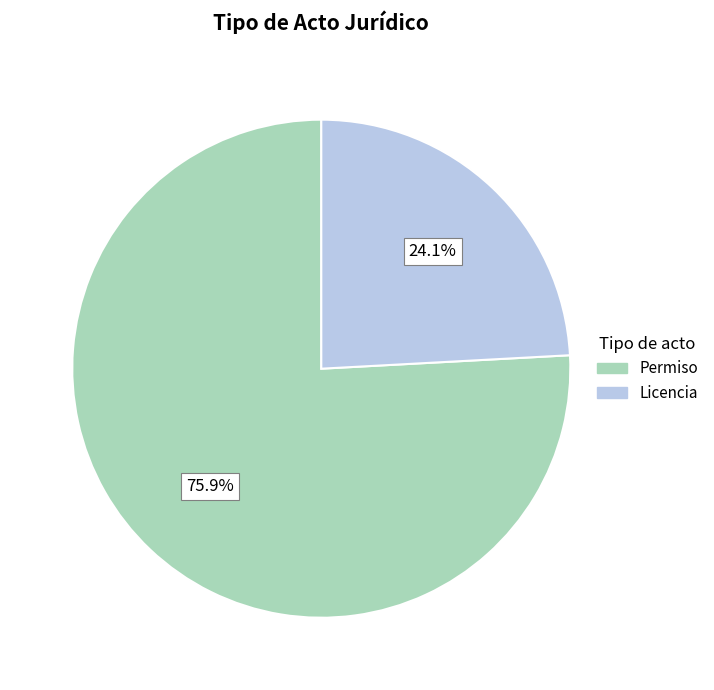

What is the total percentage of Permiso and Licencia?

100.0%